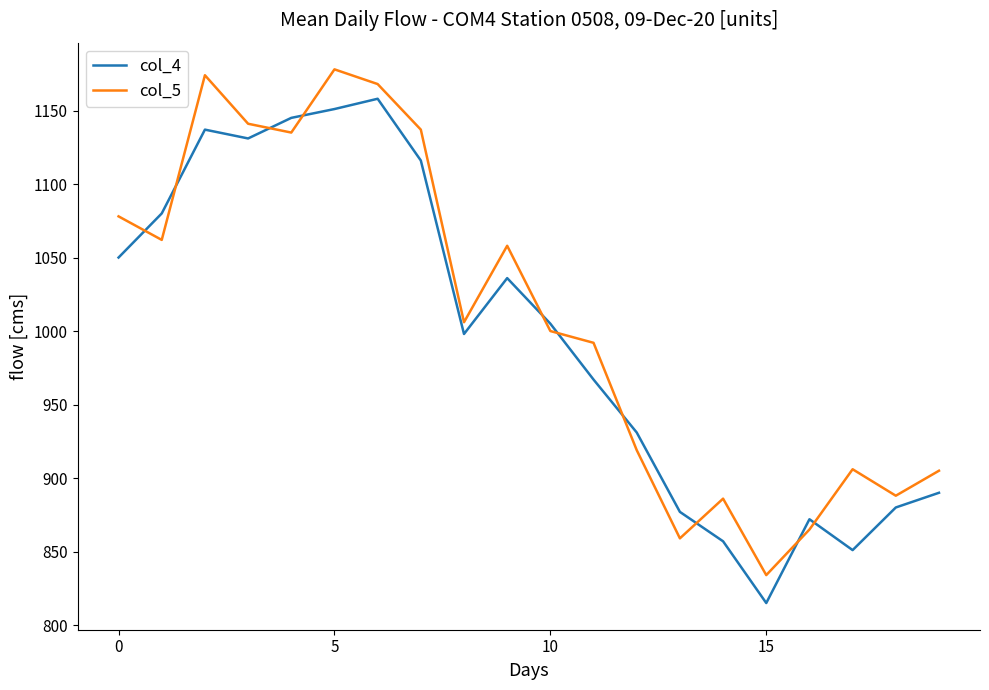

Which series ends up on top after the final intersection of col_4 and col_5?

col_5